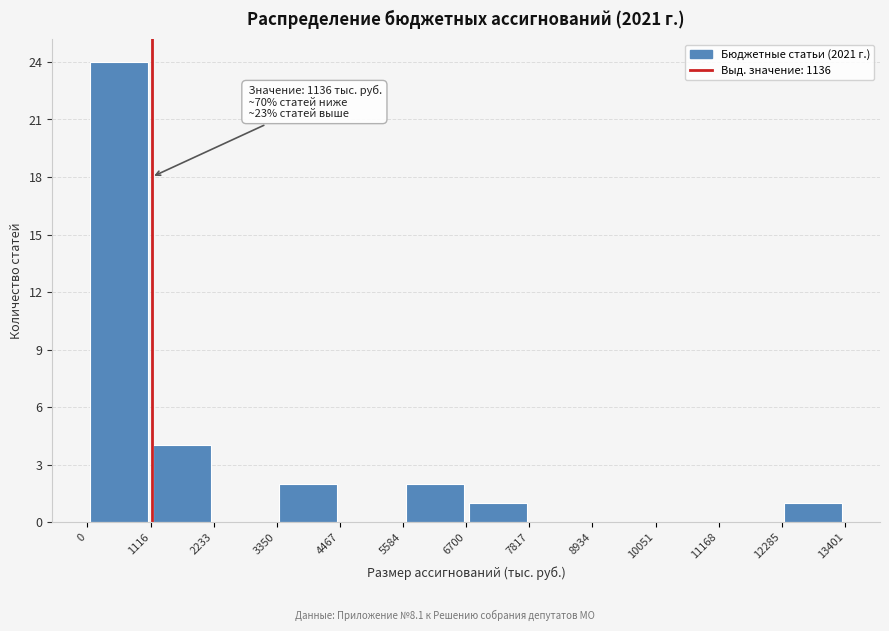

Over which range of the x-axis is the bar tallest?

0 to 1116